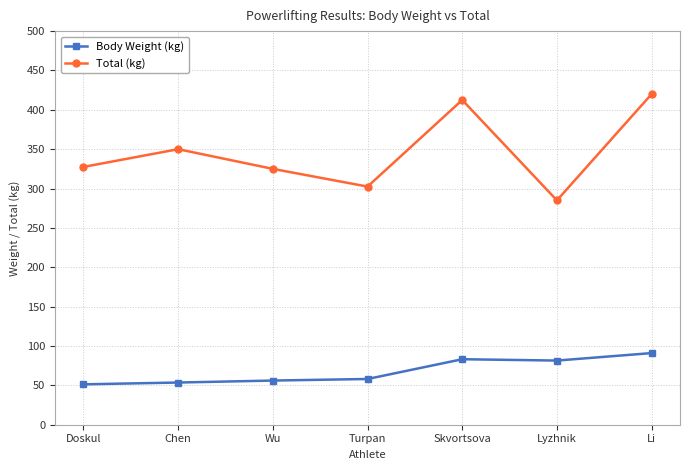

True or false: Body Weight (kg) and Total (kg) intersect in this chart.

False